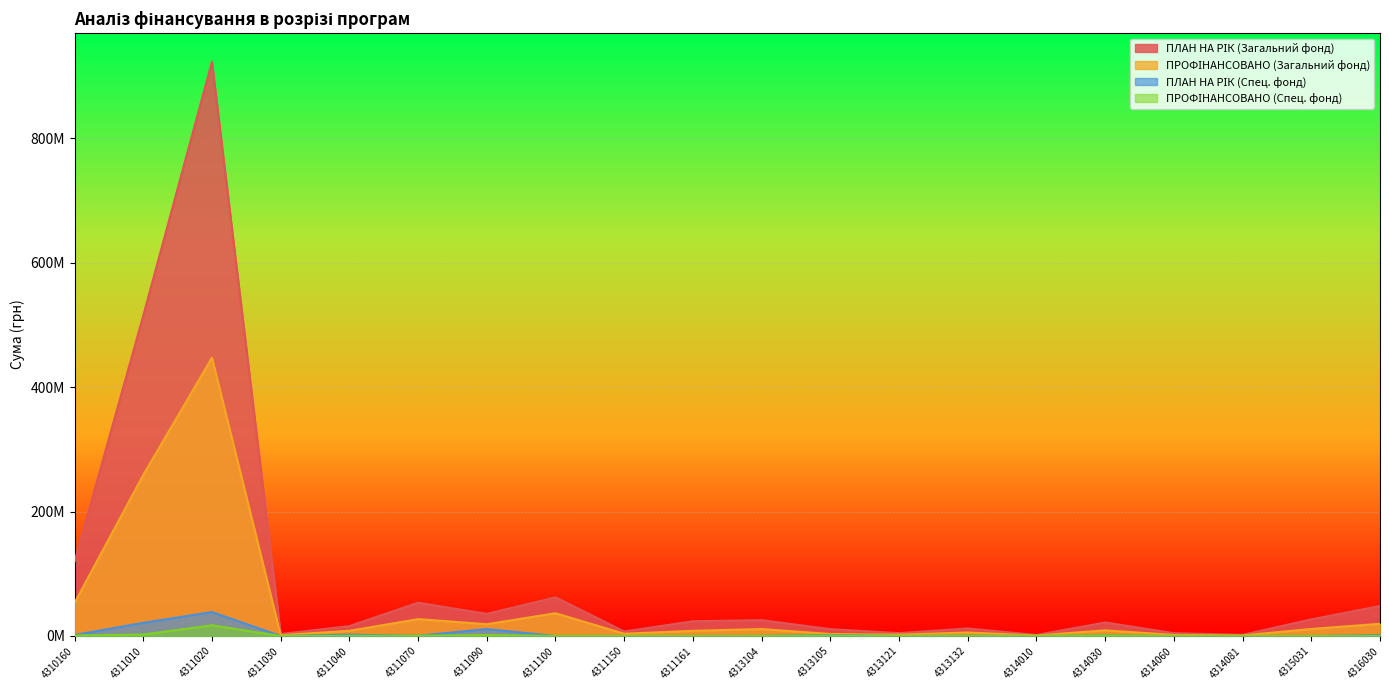

Which category has the highest value in the ПЛАН НА РІК (Спец. фонд) series?

4311020